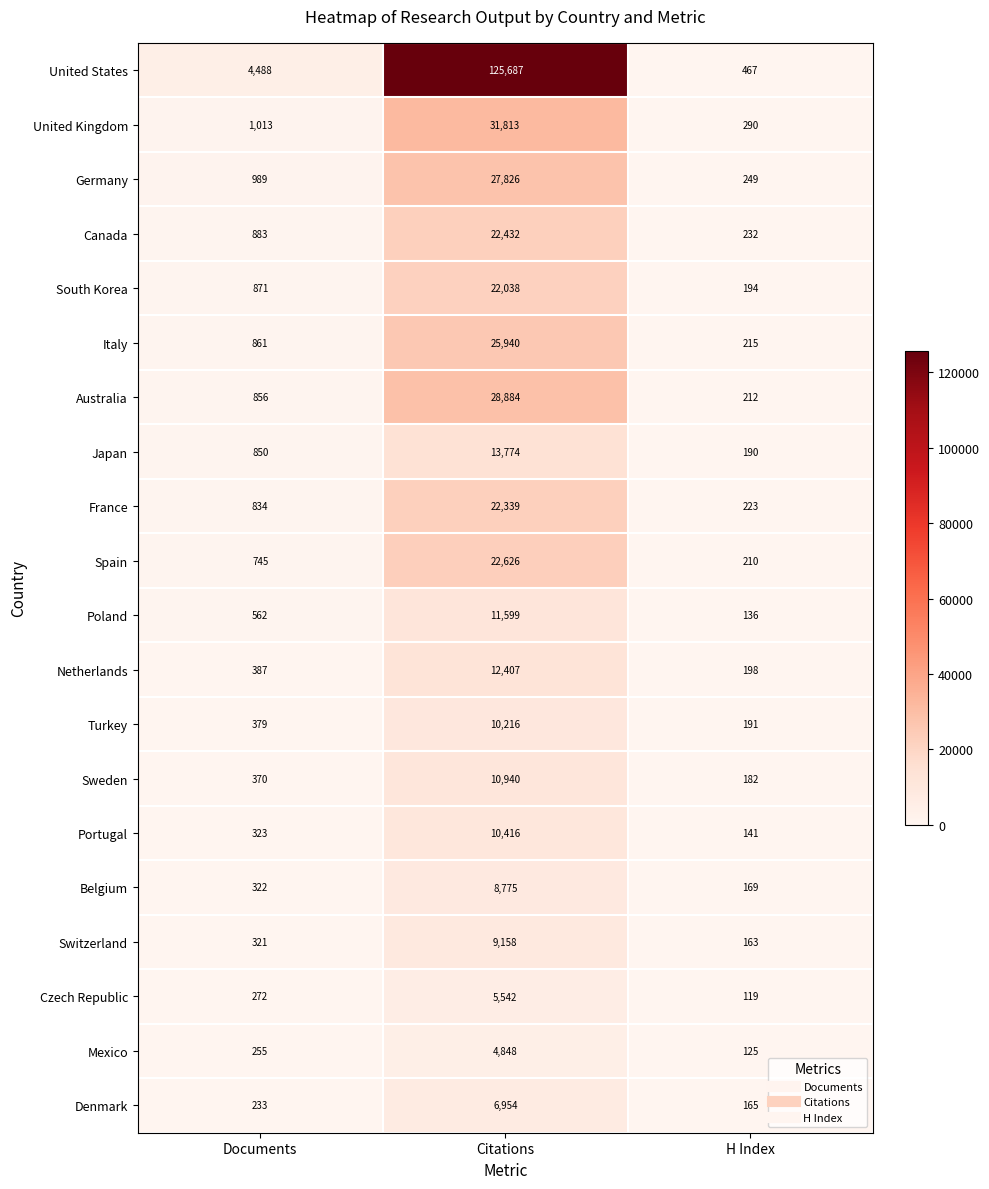

At which label does Denmark reach its peak?

Citations